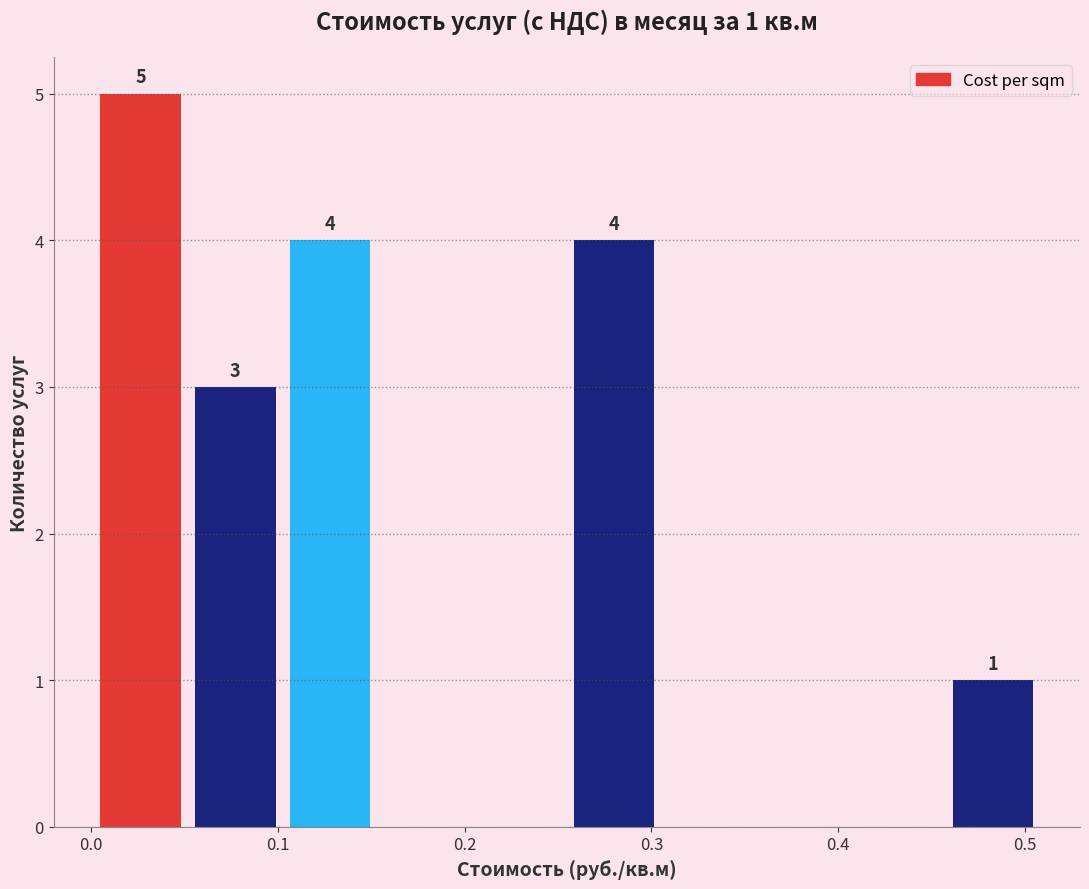

Over which range of the x-axis is the bar tallest?

0.00 to 0.05